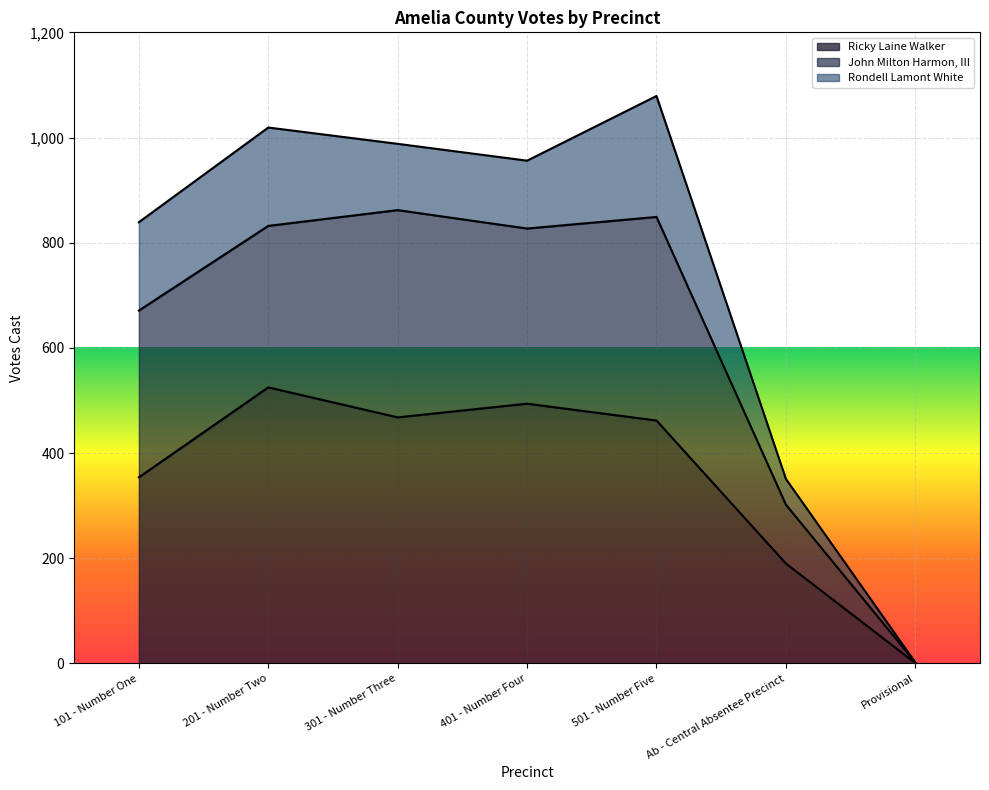

At how many categories does at least one series exceed 540?

5